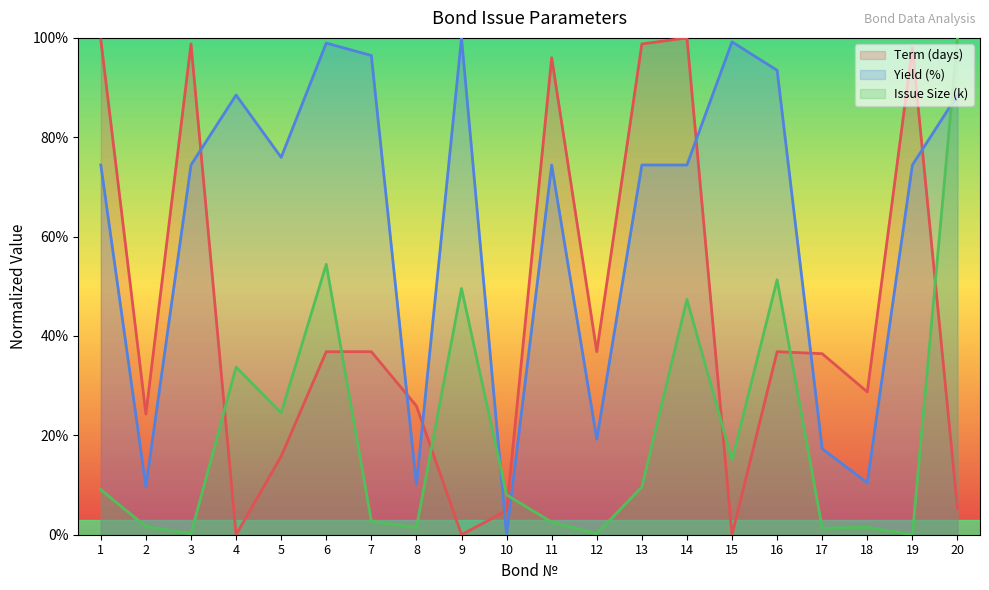

At 6, list the series in order from smallest to largest.

Term (days), Issue Size (k), Yield (%)